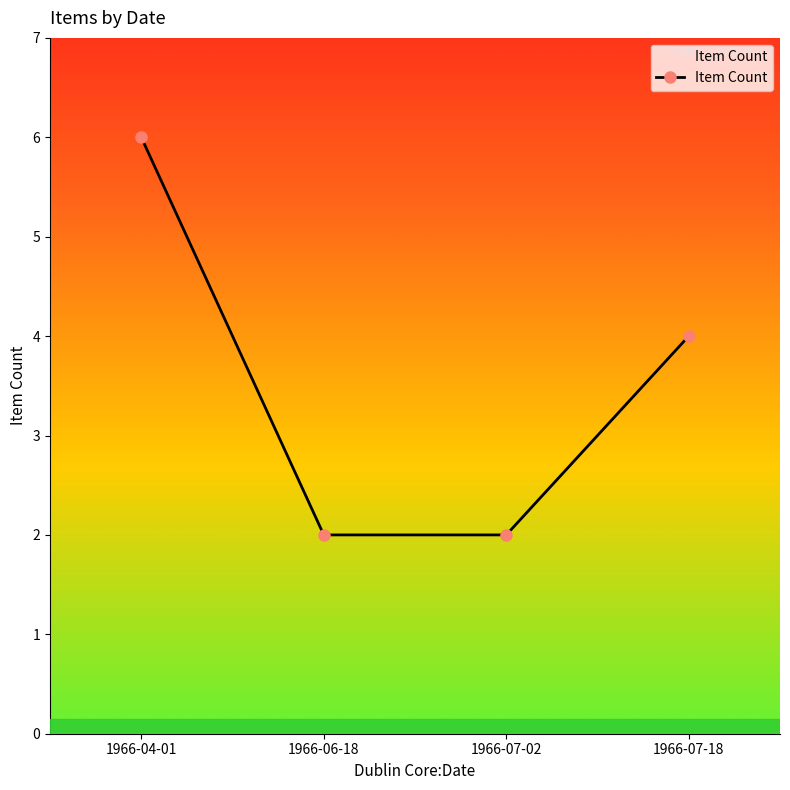

How many lines are shown in the chart?

1